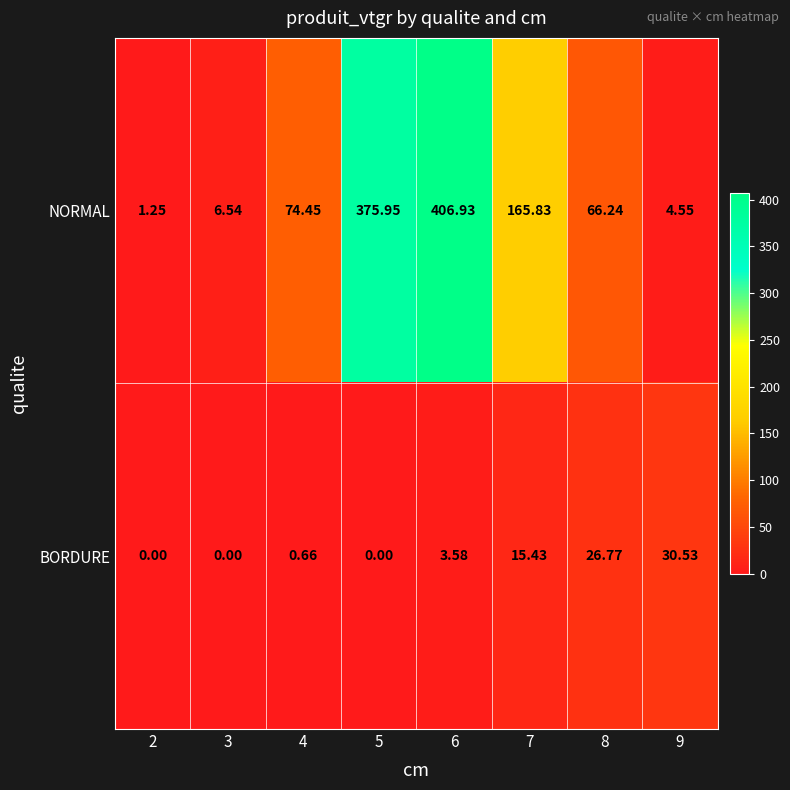

Which series has the widest spread of values?

NORMAL